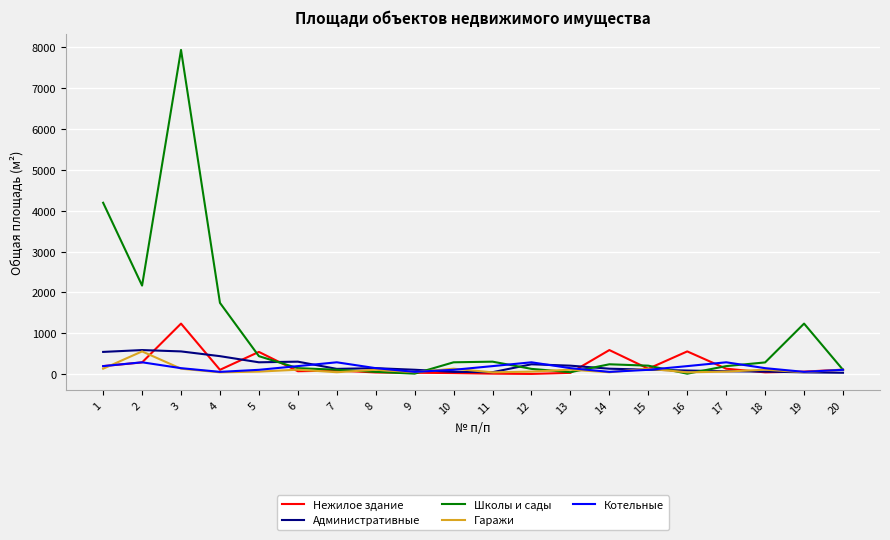

What is the greatest value displayed?

7938.1